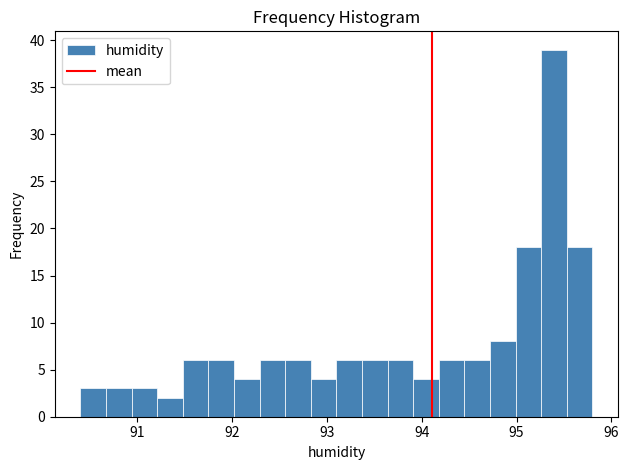

Read against the x-axis, roughly where is the centre of the tallest bar?

95.4